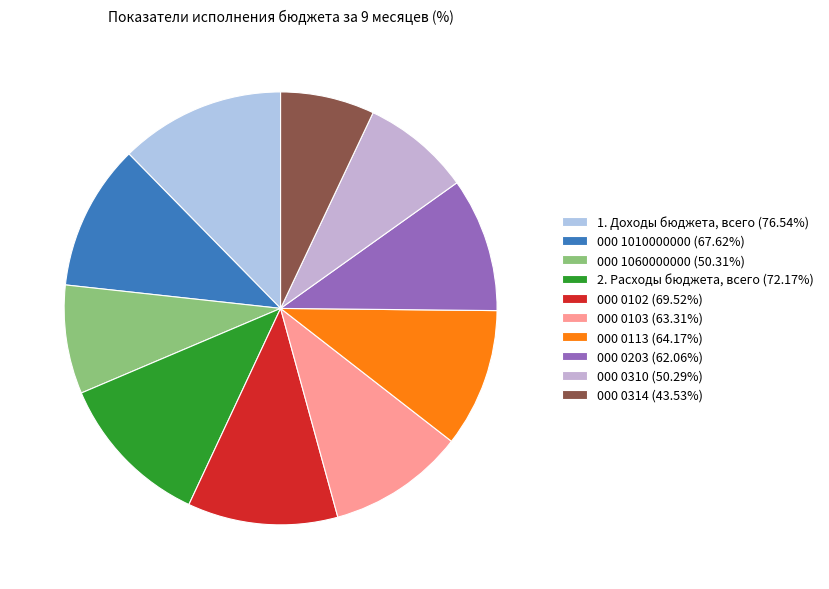

How many segments does this pie chart have?

10